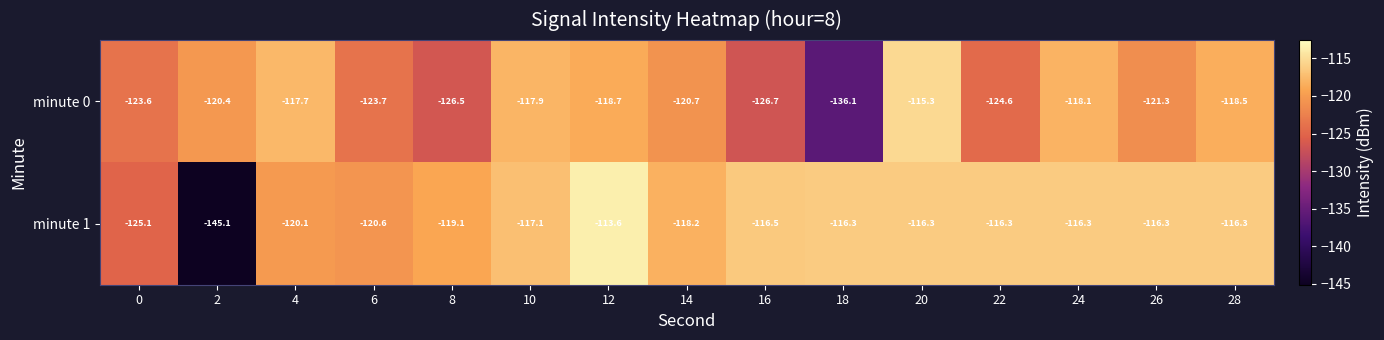

Is the value of minute 1 at 8 greater than the value of minute 0 at 16?

Yes